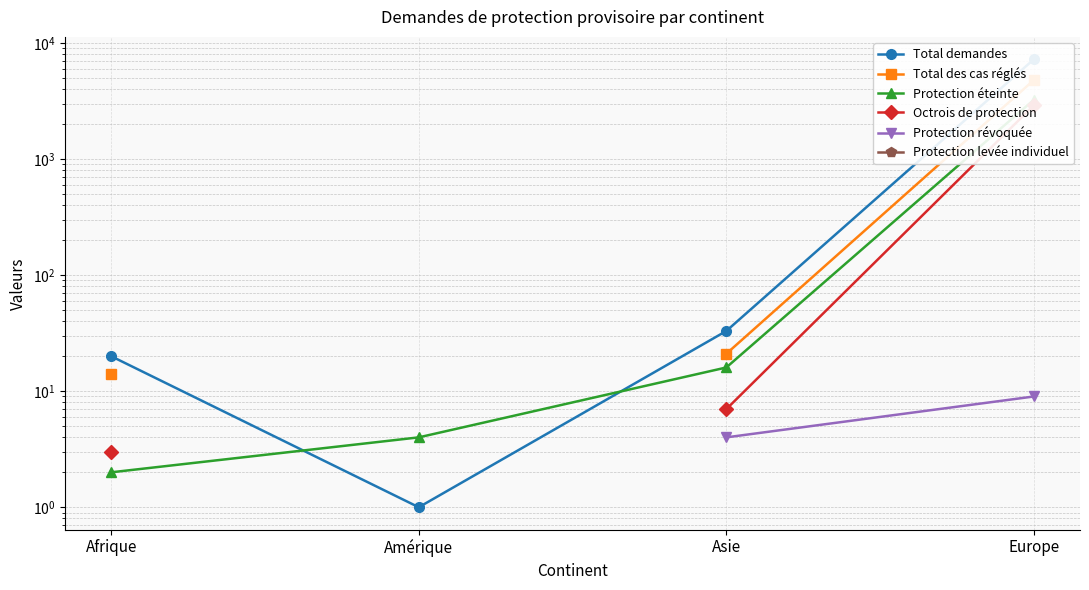

Which category has the lowest value in the Protection éteinte series?

Afrique